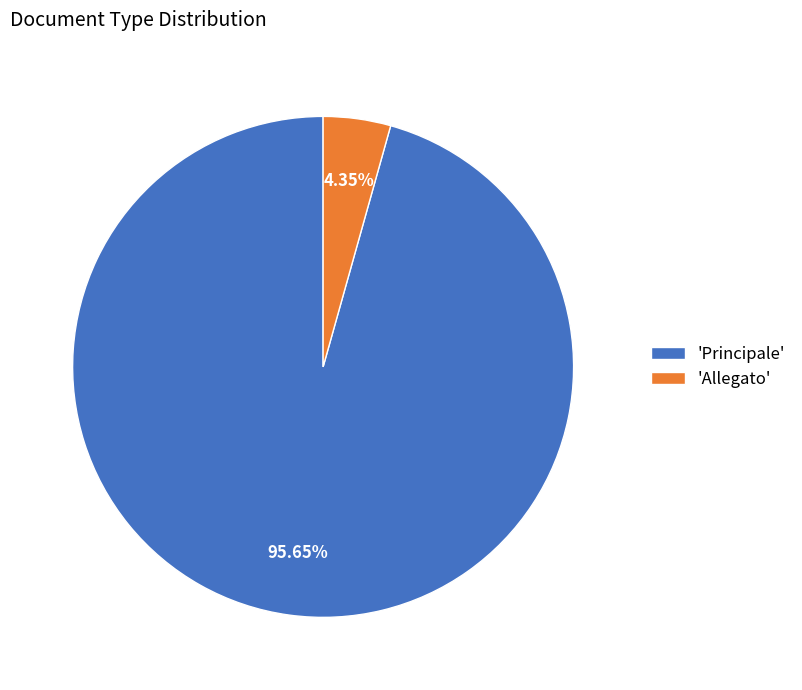

How many segments does this pie chart have?

2